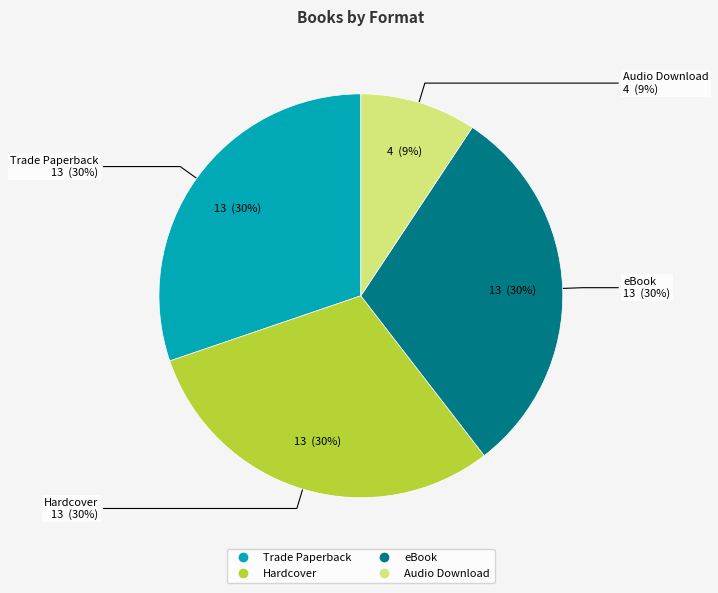

How many slices are in this pie chart?

4